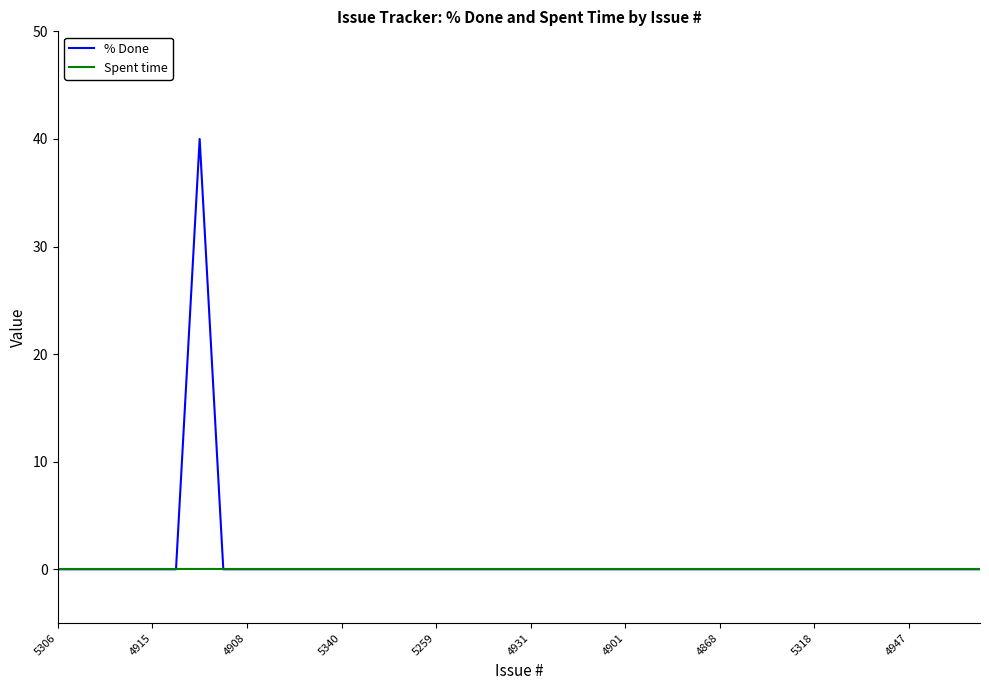

Which series has the largest range (max minus min)?

% Done